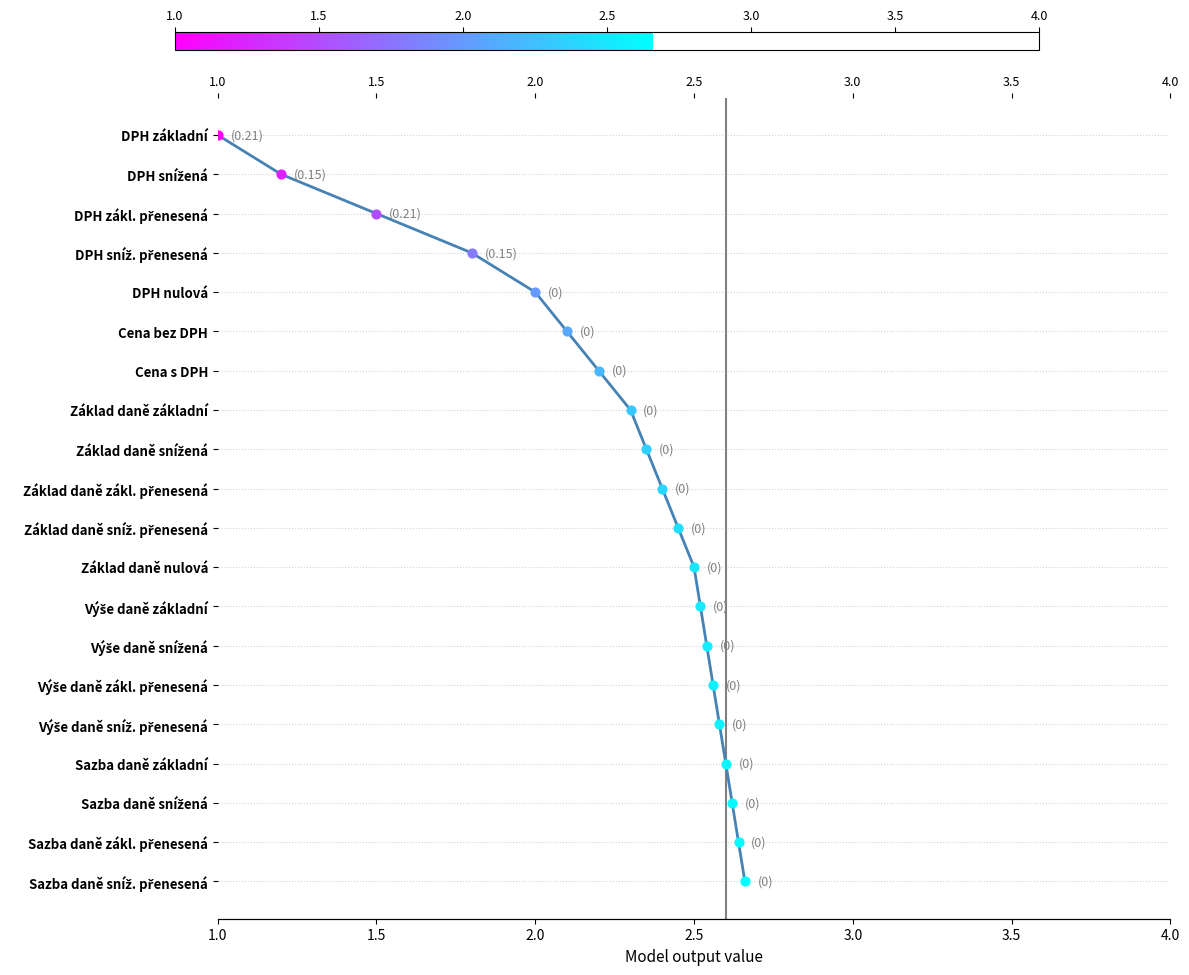

What is the ratio of the value at 3.0 to the value at 4.0?

0.7